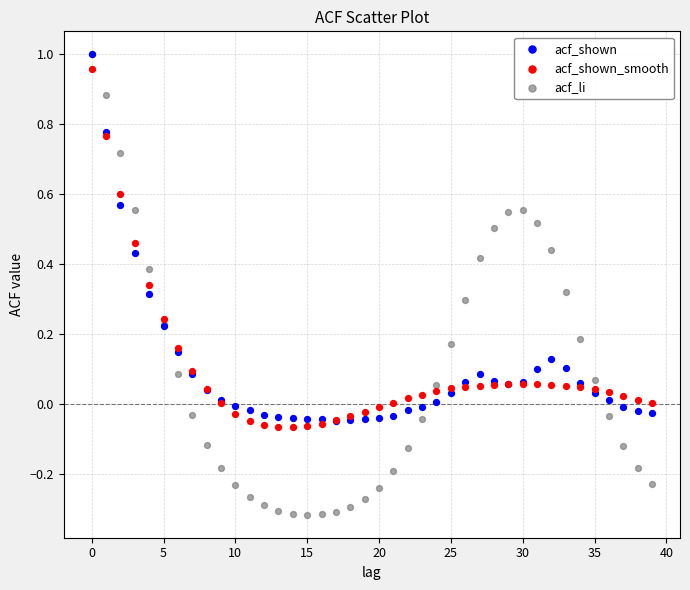

What are all the series names shown in the legend?

acf_shown, acf_shown_smooth, acf_li